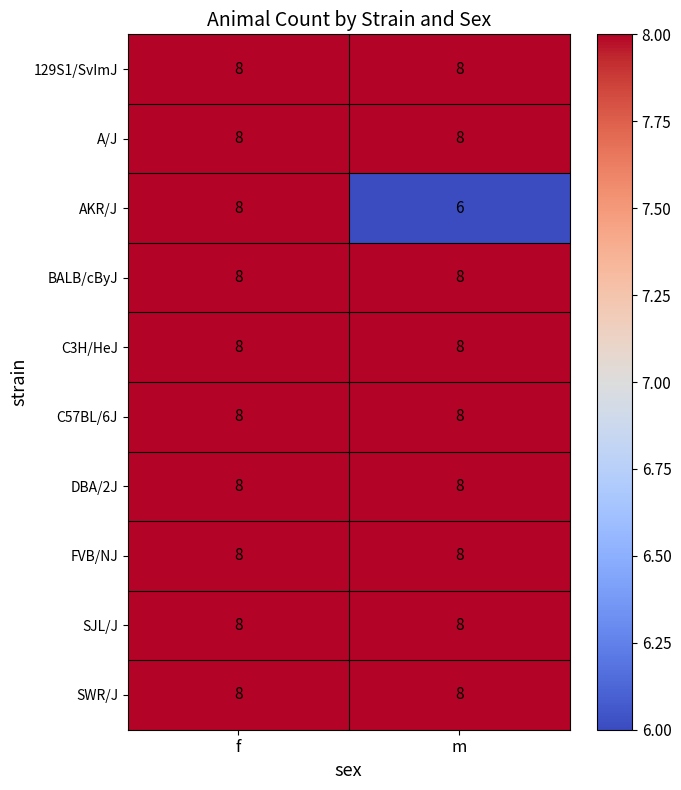

Reading left to right, transcribe all the data shown in this chart.

129S1/SvImJ: f=8	m=8
A/J: f=8	m=8
AKR/J: f=8	m=6
BALB/cByJ: f=8	m=8
C3H/HeJ: f=8	m=8
C57BL/6J: f=8	m=8
DBA/2J: f=8	m=8
FVB/NJ: f=8	m=8
SJL/J: f=8	m=8
SWR/J: f=8	m=8